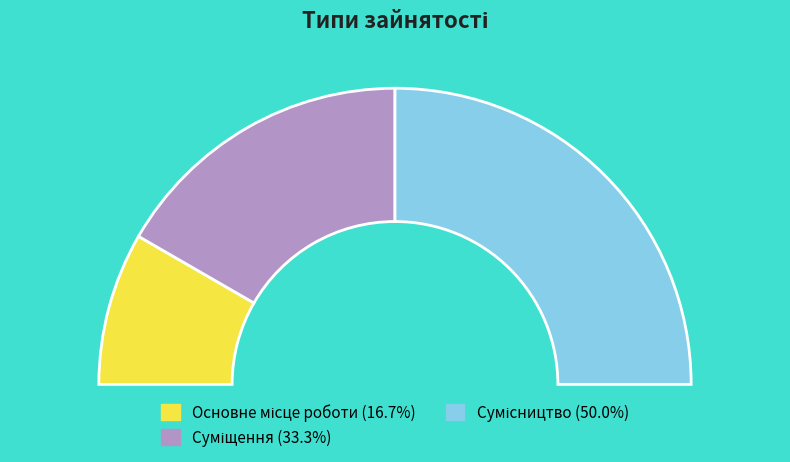

What is the largest slice in the pie chart?

Сумісництво